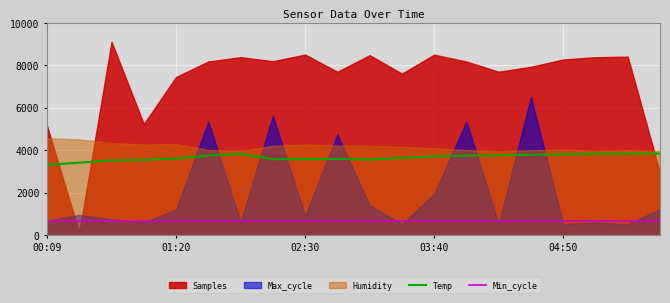

True or false: Min_cycle and Temp cross at least once.

False